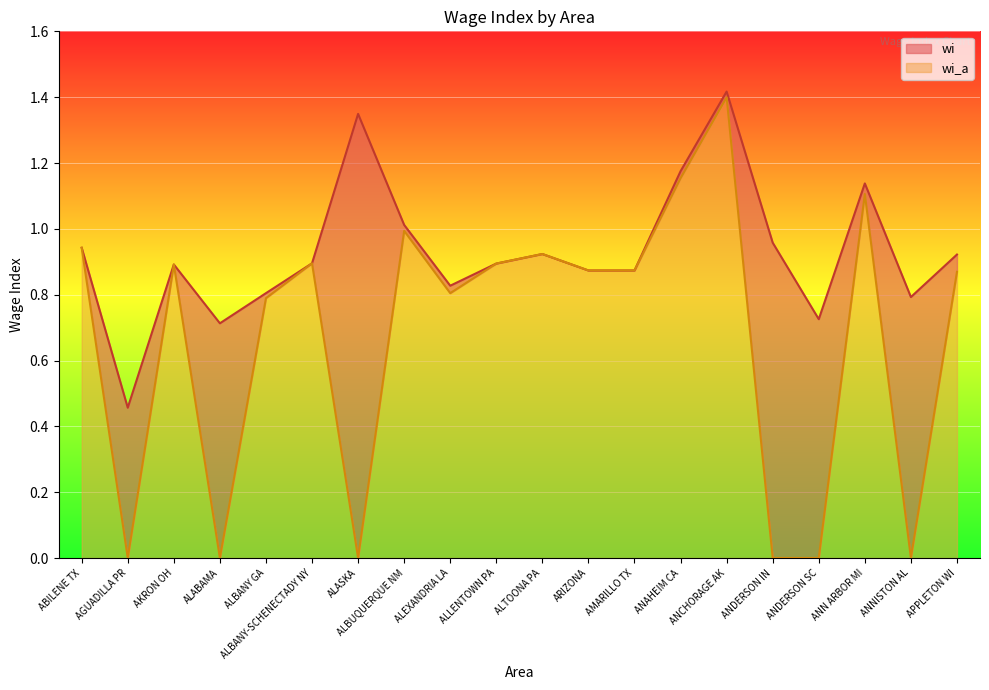

How many categories are shown in the chart?

20